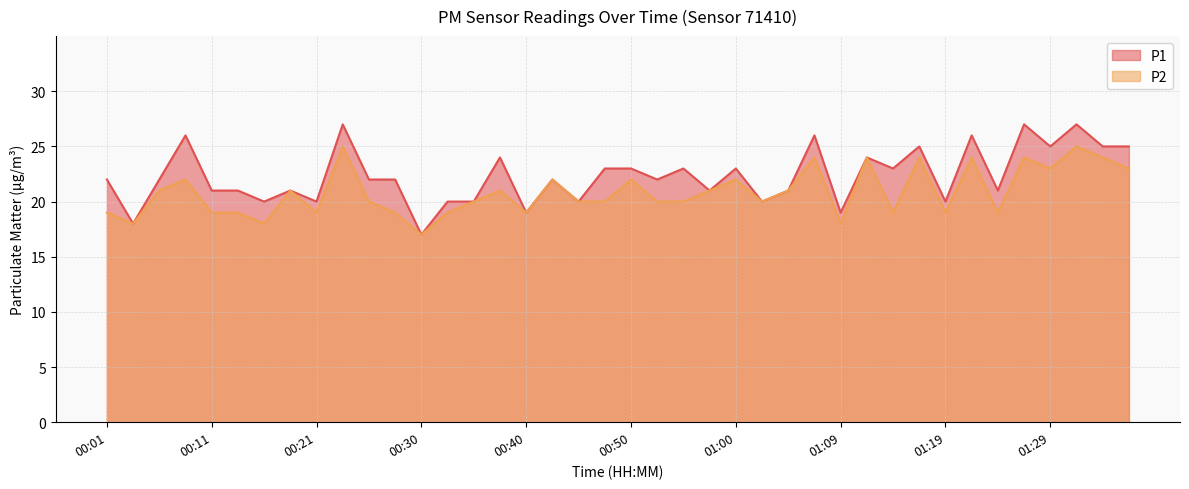

What is the average value of the P2 series?

21